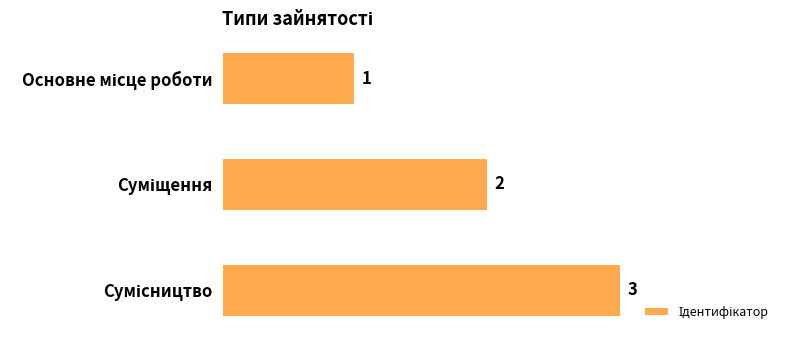

What is the sum of all values?

6